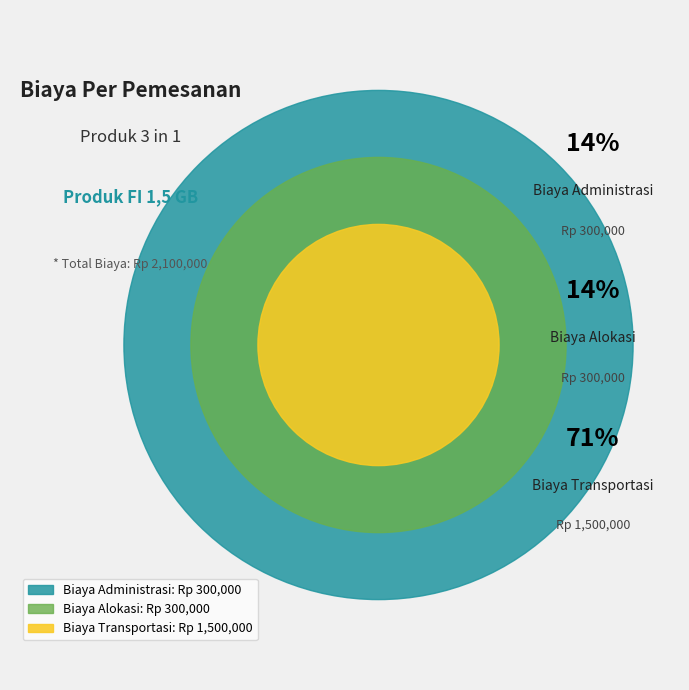

Approximately how many times larger is the value at Biaya Transportasi compared to Biaya Administrasi?

5.0